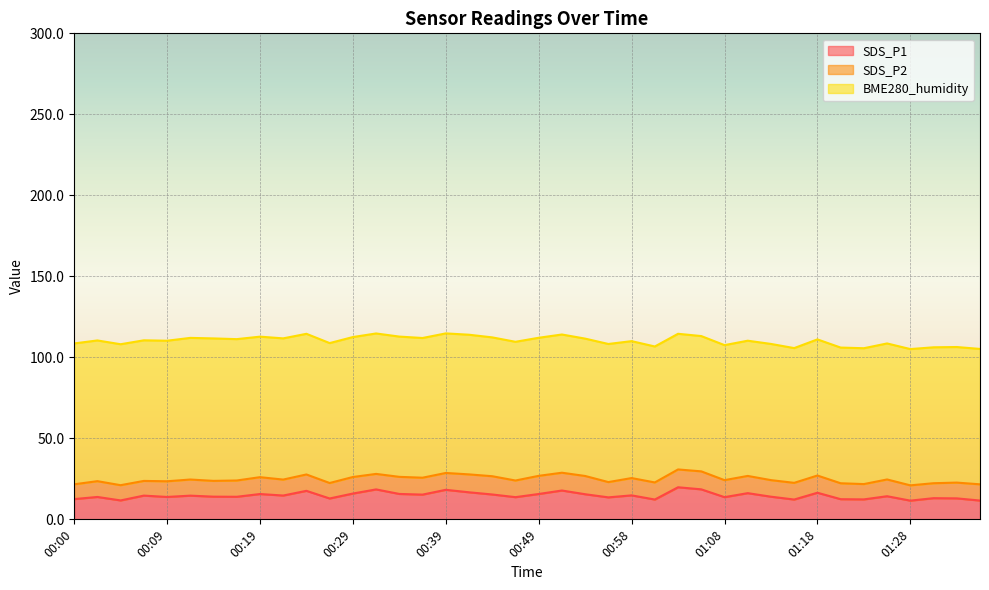

Rank the categories by SDS_P1 value from highest to lowest.

01:03, 01:06, 00:31, 00:39, 00:51, 00:24, 00:41, 01:18, 01:11, 00:29, 00:34, 00:49, 00:19, 00:54, 00:44, 00:36, 00:58, 00:22, 00:07, 00:12, 01:25, 00:14, 01:13, 00:17, 00:02, 00:09, 00:46, 01:08, 00:56, 01:30, 01:33, 00:27, 00:00, 01:20, 01:23, 01:01, 01:15, 00:05, 01:35, 01:28